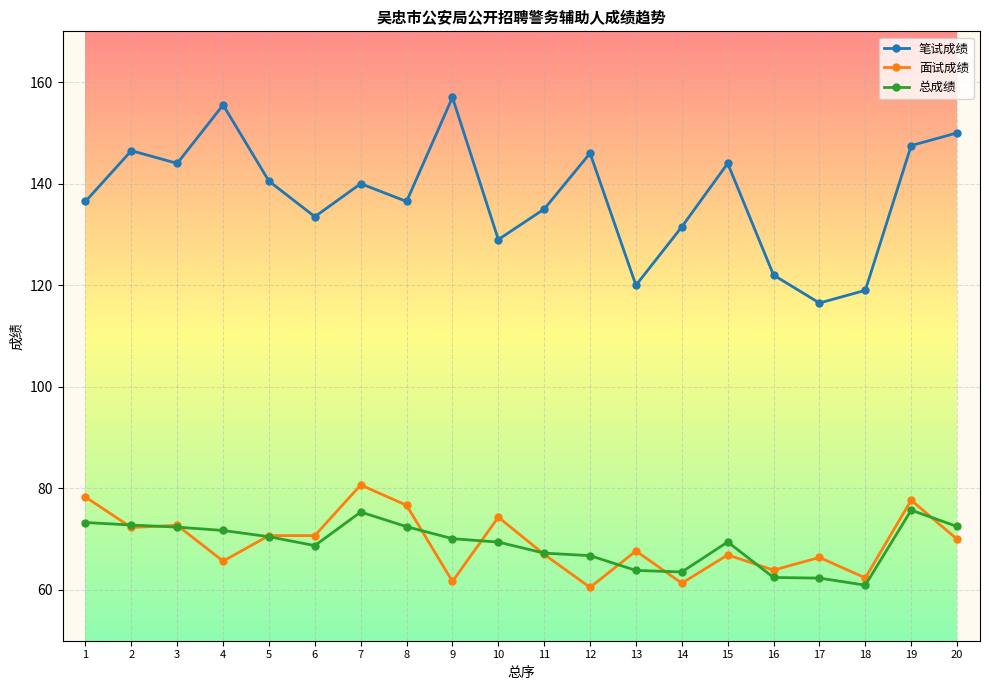

Is it true that 总成绩 equals 70.1 at 9?

True